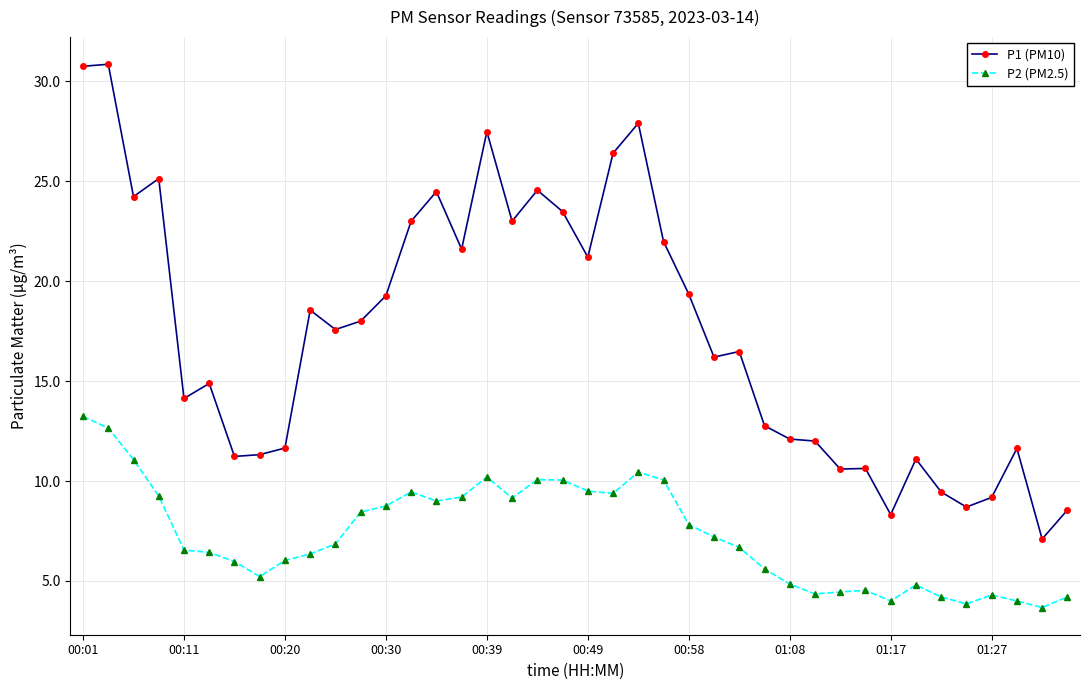

Which series has the largest range (max minus min)?

P1 (PM10)